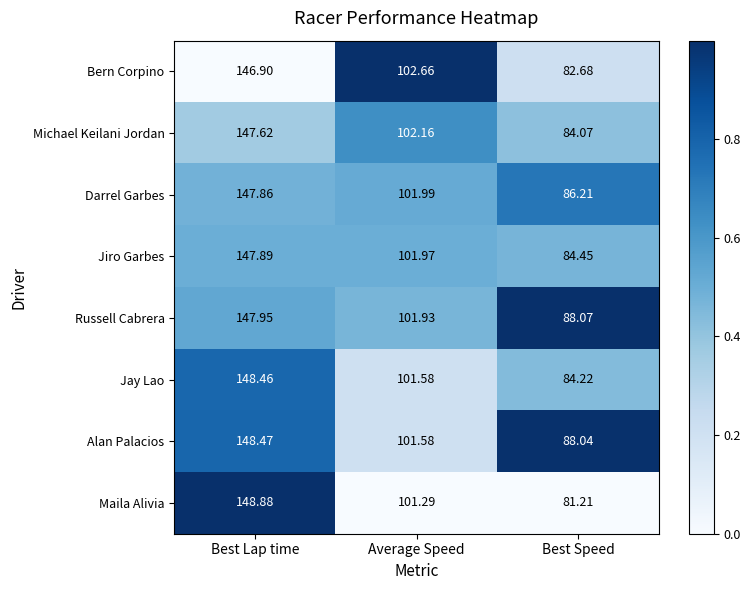

Where is Jiro Garbes nearest to the value 116?

Average Speed